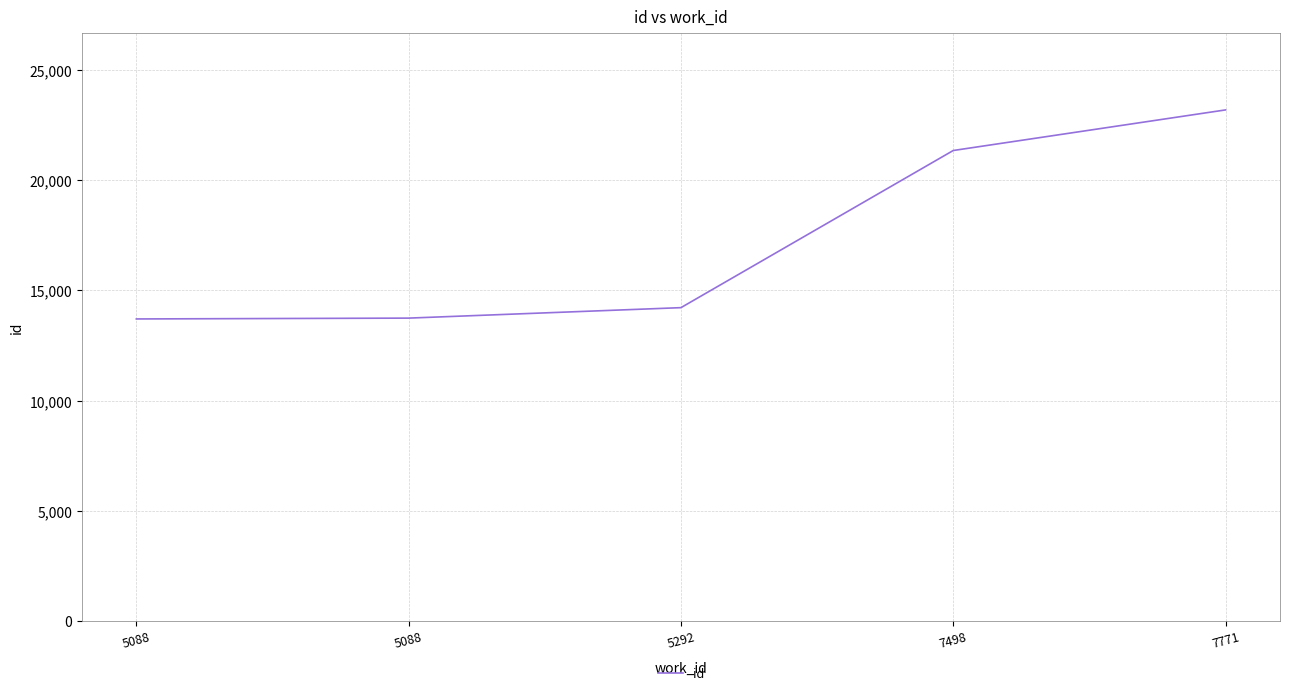

How many lines are shown in the chart?

1